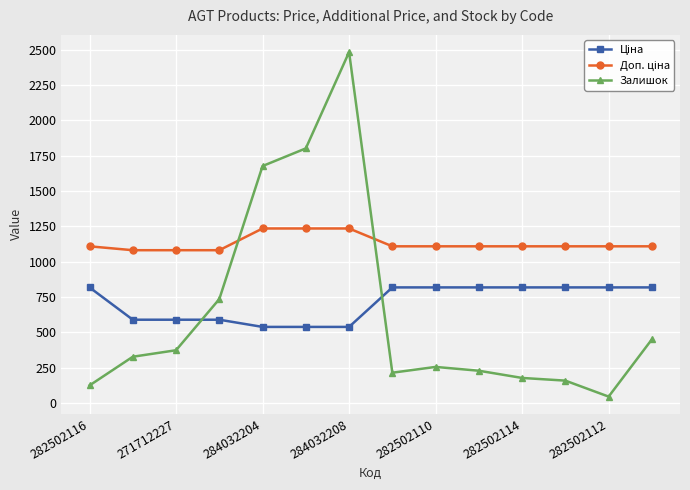

What is the value of the Залишок point at the 11th from the left?

178.0